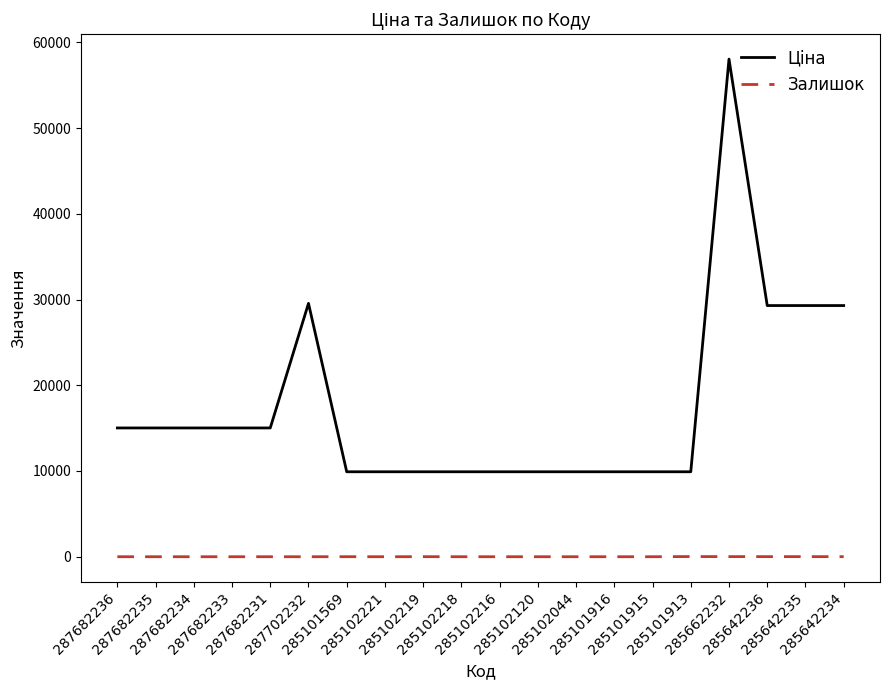

What is the greatest value displayed?

58037.0